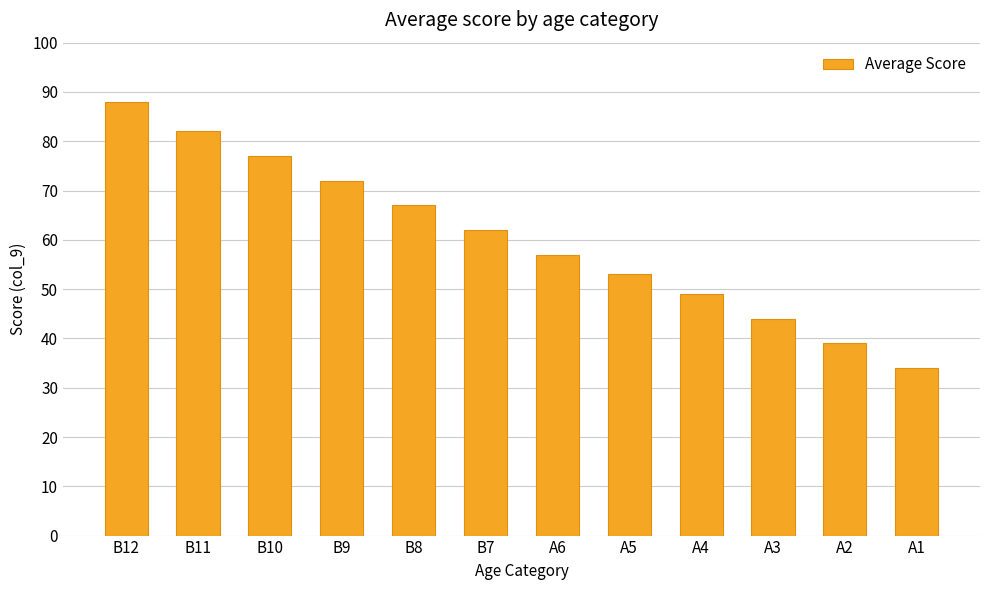

What is the label of the 2nd bar from the right?

A2